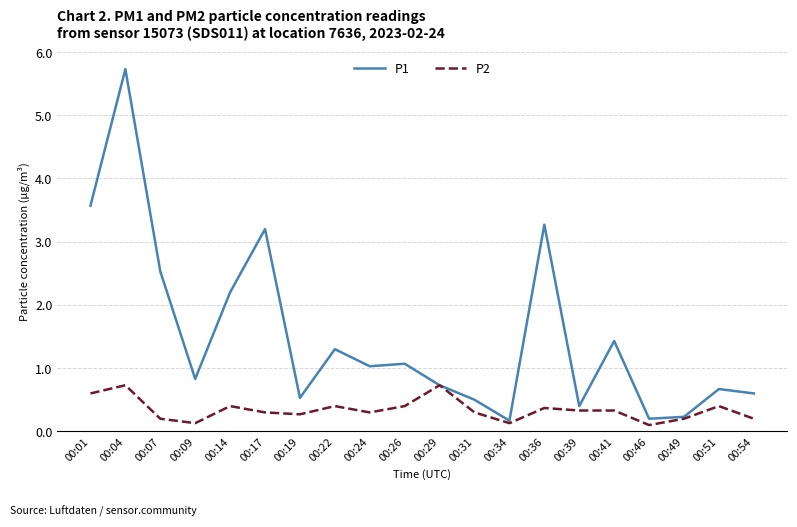

At 00:22, list the series in order from smallest to largest.

P2, P1